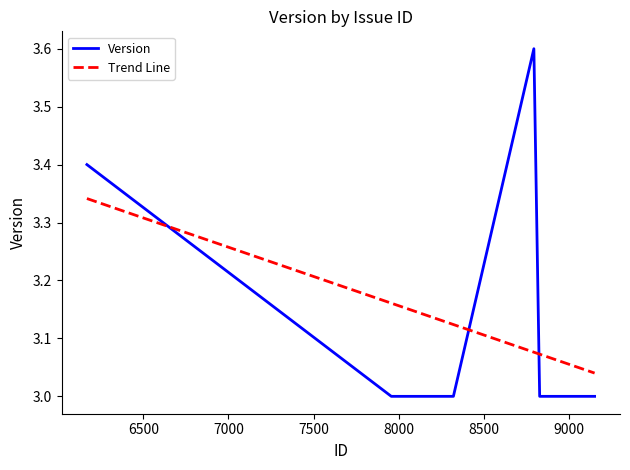

True or false: the data has more than 0 interior local peaks.

True